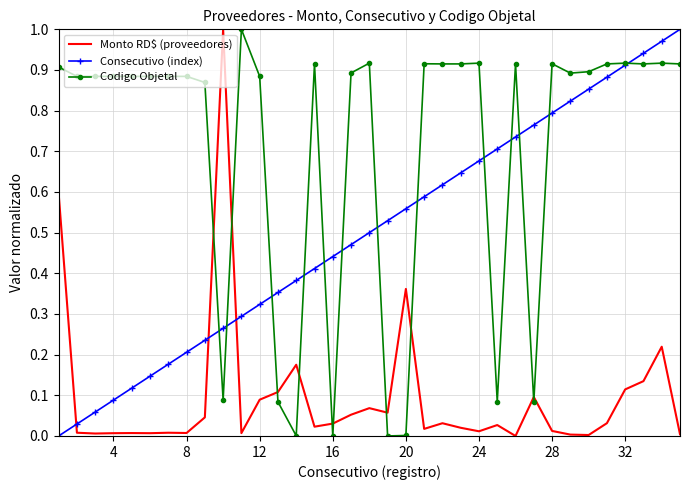

Which series has the largest total across all categories?

Codigo Objetal